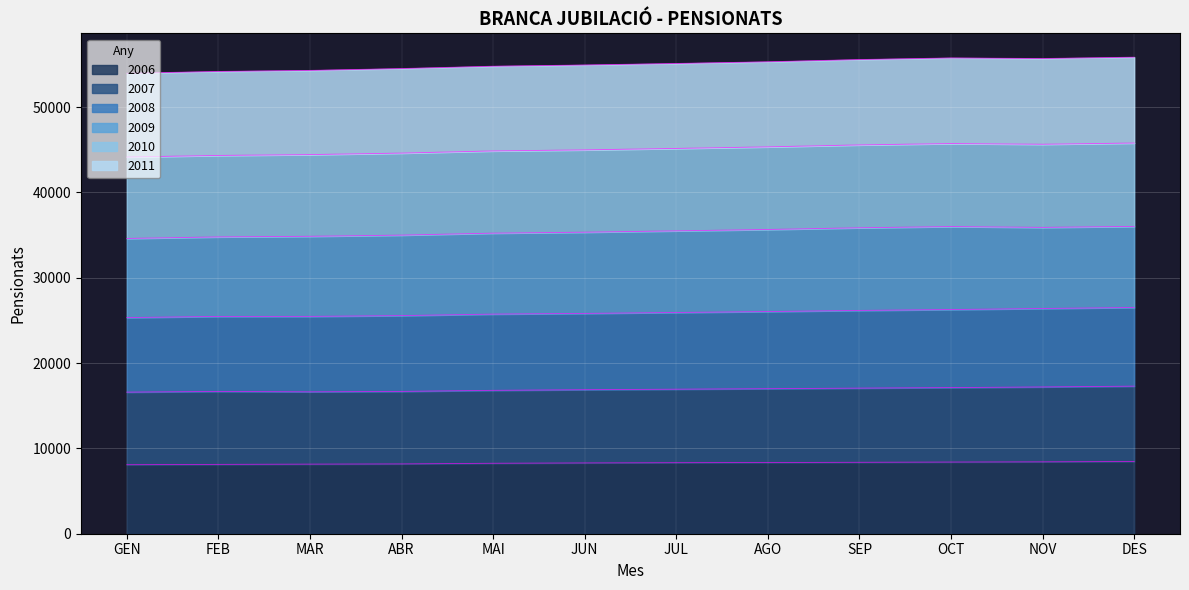

What is the minimum value for 2006?

8089